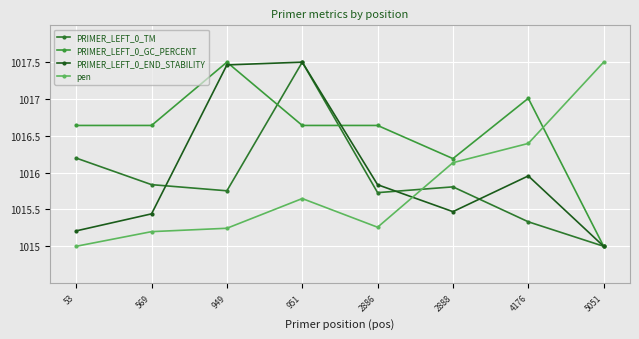

Does the chart have visible grid lines?

Yes